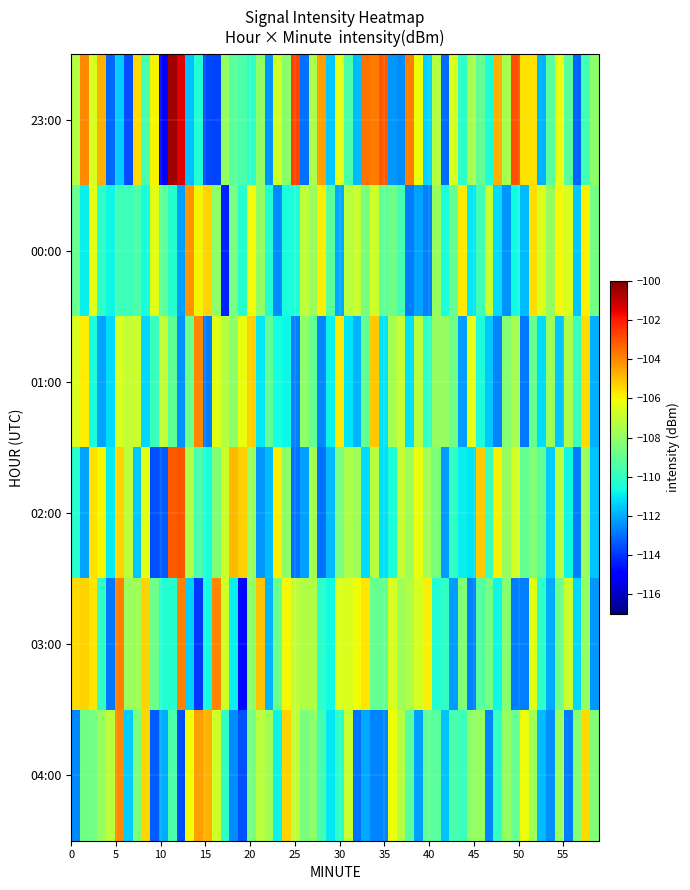

At which category is the sum across all series the highest?

58